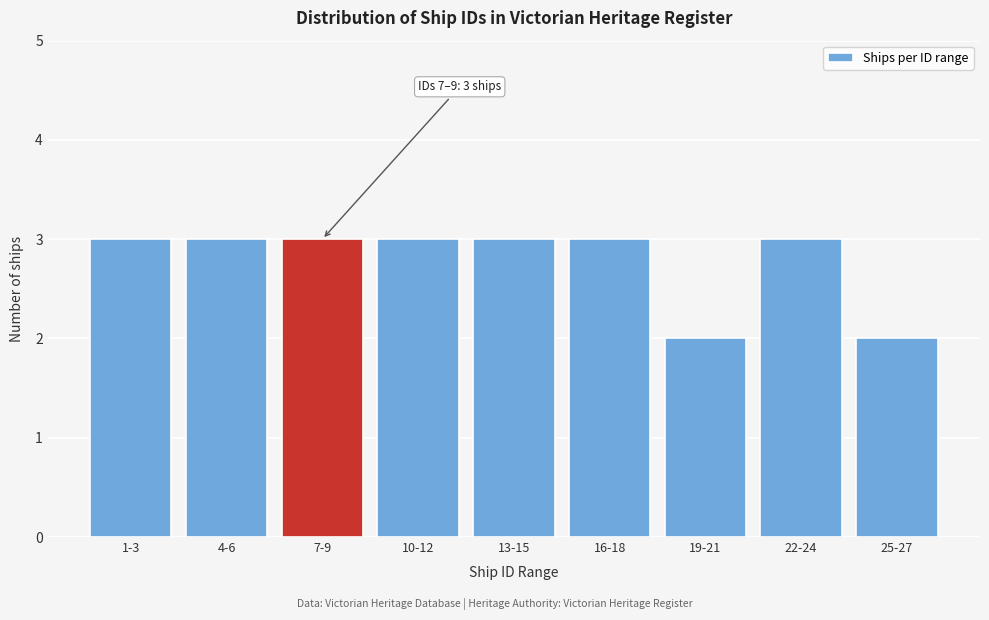

Reading left to right, extract all data points from this chart.

3	3	3	3	3	3	2	3	2